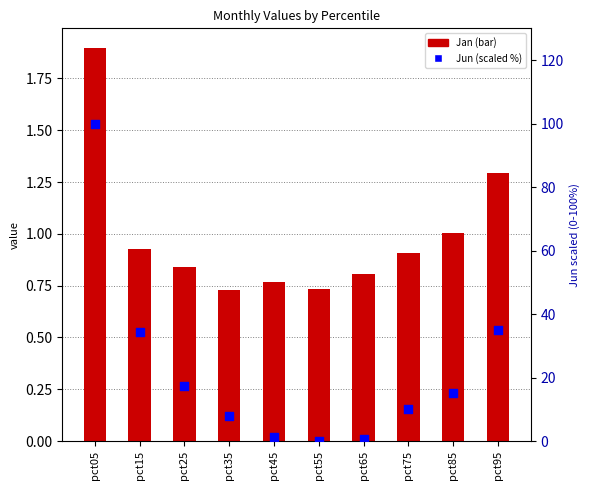

Which series has the largest total across all categories?

Jun (percentile)